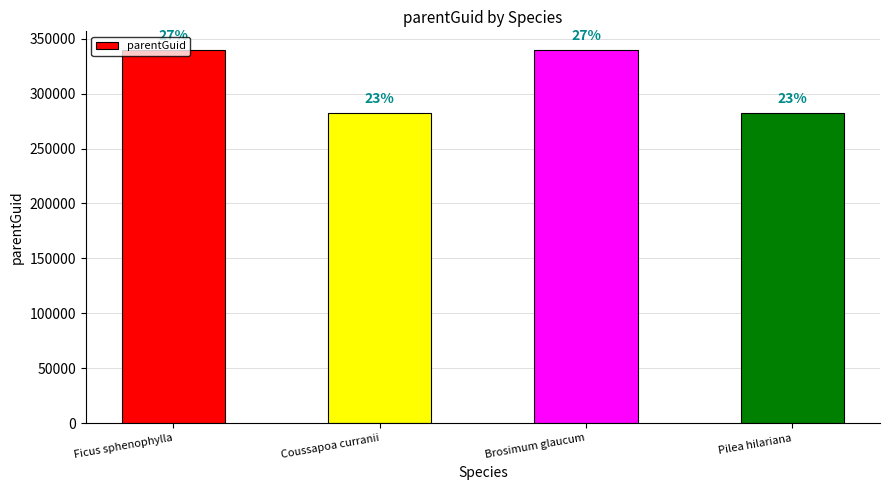

What is the average value?

311088